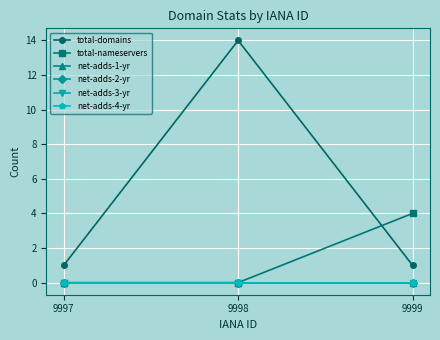

True or false: net-adds-3-yr has a value of 0 at 9999.

True